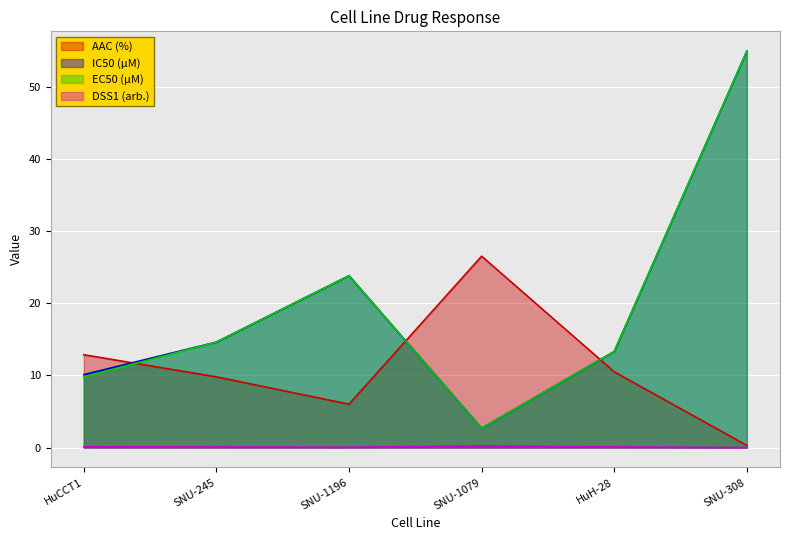

True or false: DSS1 (arb.) and IC50 (µM) intersect in this chart.

False